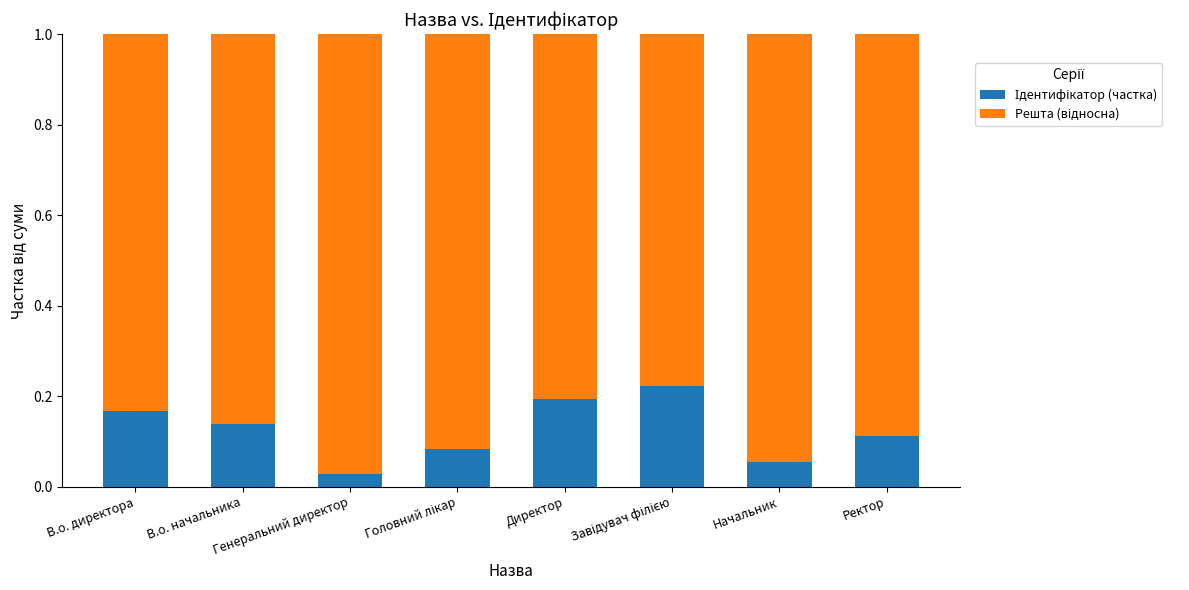

Rank the series at Ректор from highest to lowest value.

Решта (відносна), Ідентифікатор (частка)